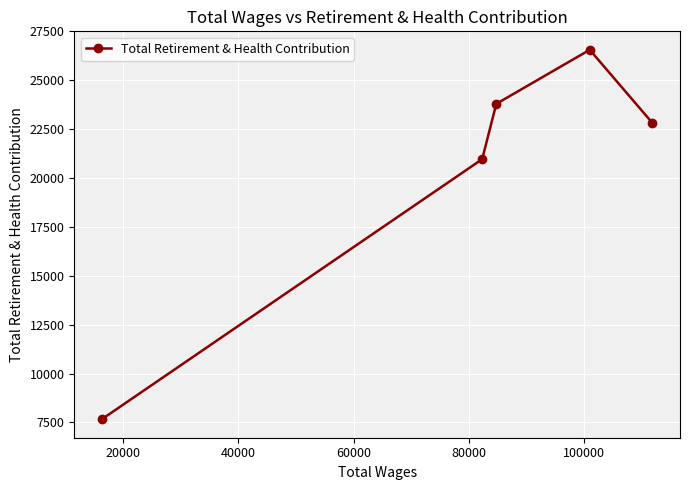

What is the average value?

20360